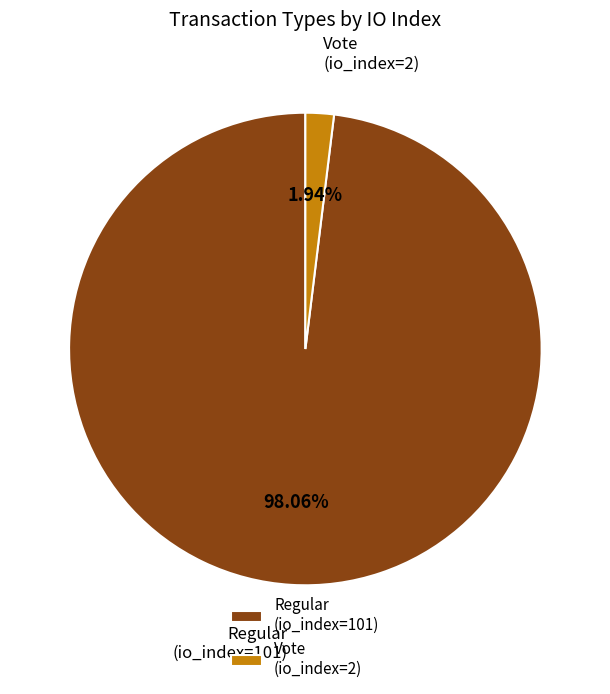

Rank the categories by value from highest to lowest.

Regular (io_index=101), Vote (io_index=2)